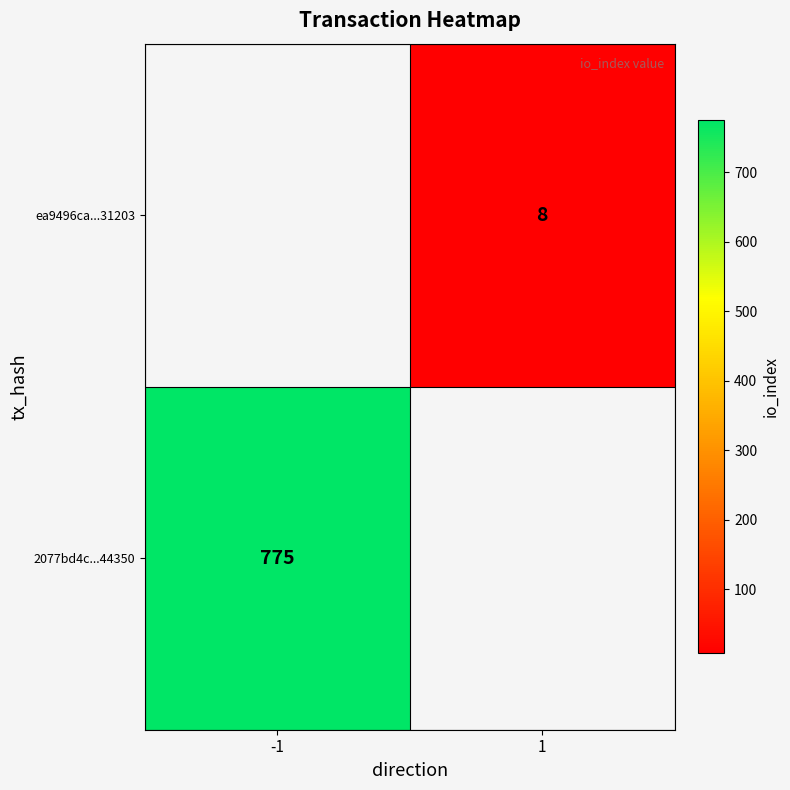

The 2077bd4c...44350 series shows 308.0 at -1. True or false?

False